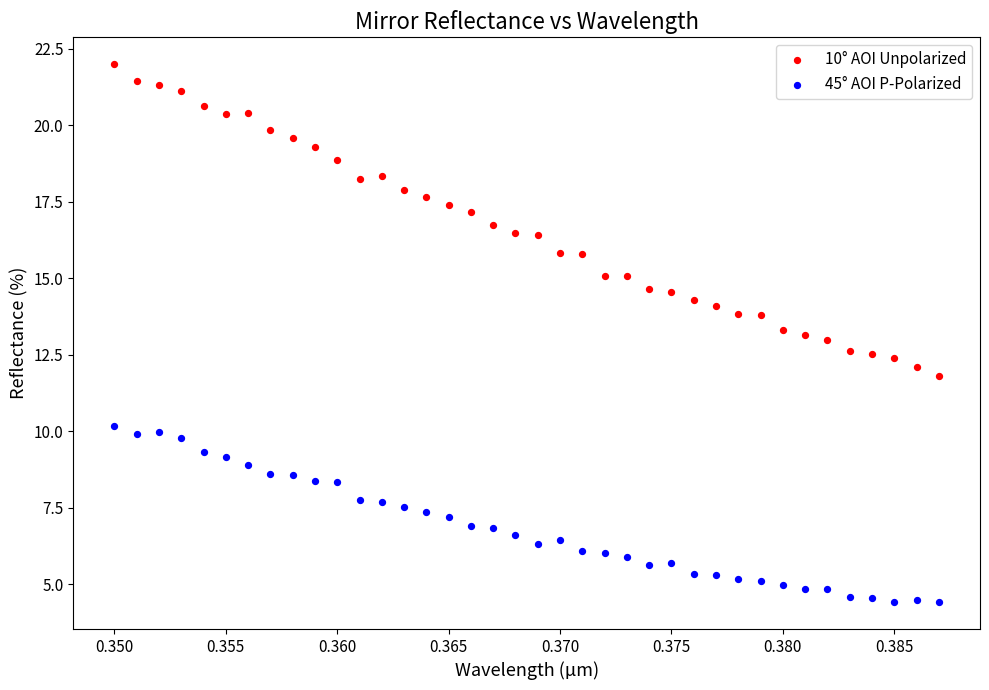

Which series contains the lowest Y value?

45° AOI P-Polarized